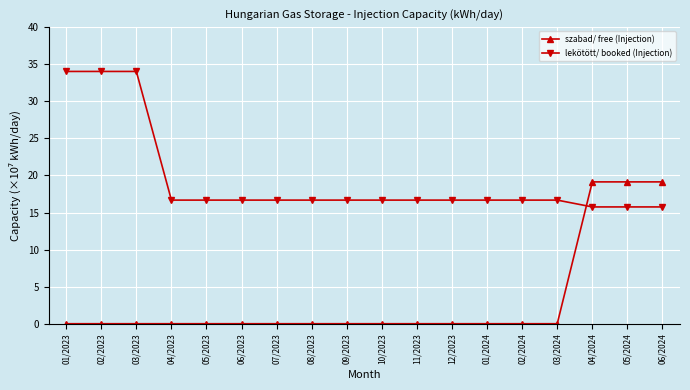

Reading left to right, transcribe all the data shown in this chart.

szabad/ free (Injection): 01/2023=0.0	02/2023=0.0	03/2023=0.0	04/2023=0.0	05/2023=0.0	06/2023=0.0	07/2023=0.0	08/2023=0.0	09/2023=0.0	10/2023=0.0	11/2023=0.0	12/2023=0.0	01/2024=0.0	02/2024=0.0	03/2024=0.0	04/2024=19.1	05/2024=19.1	06/2024=19.1
lekötött/ booked (Injection): 01/2023=34.0	02/2023=34.0	03/2023=34.0	04/2023=16.7	05/2023=16.7	06/2023=16.7	07/2023=16.7	08/2023=16.7	09/2023=16.7	10/2023=16.7	11/2023=16.7	12/2023=16.7	01/2024=16.7	02/2024=16.7	03/2024=16.7	04/2024=15.8	05/2024=15.8	06/2024=15.8